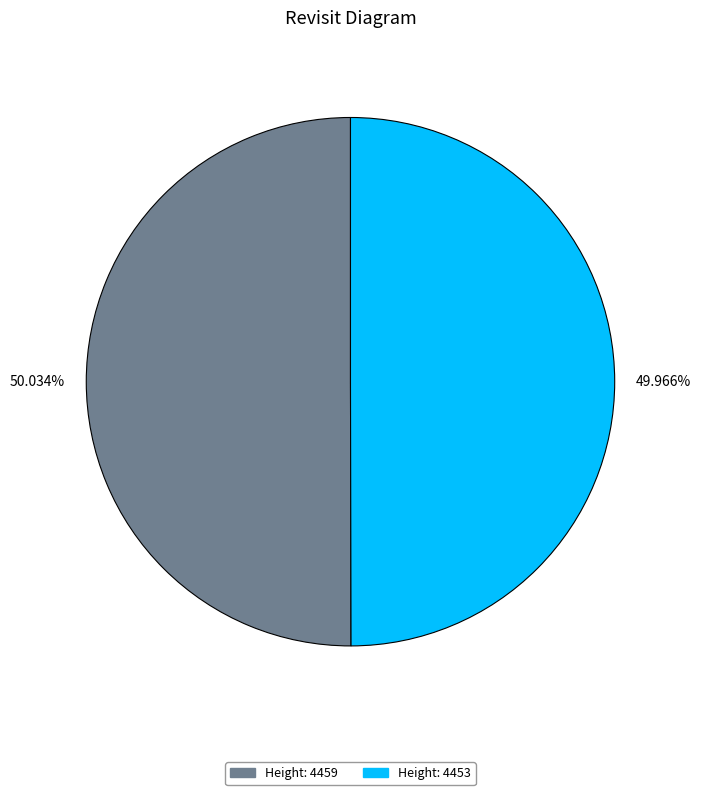

Is the sum of 50.034% and 49.966% greater than half?

Yes